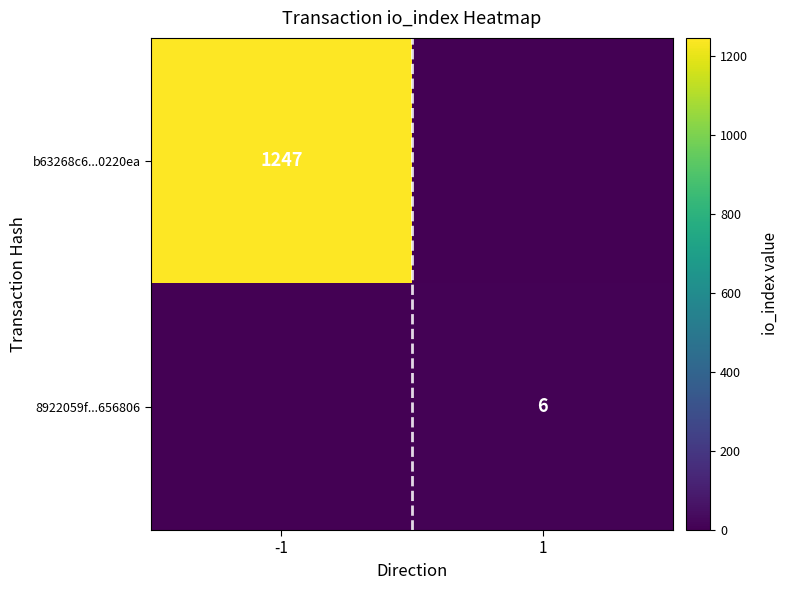

What is the total value across all series at 1?

6